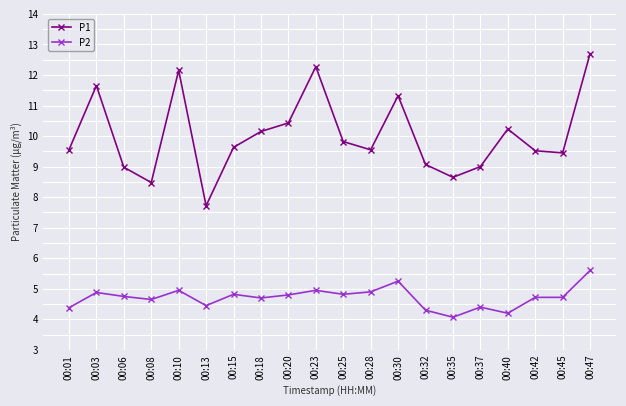

What is the spread (max minus min) of values at 00:40?

6.0